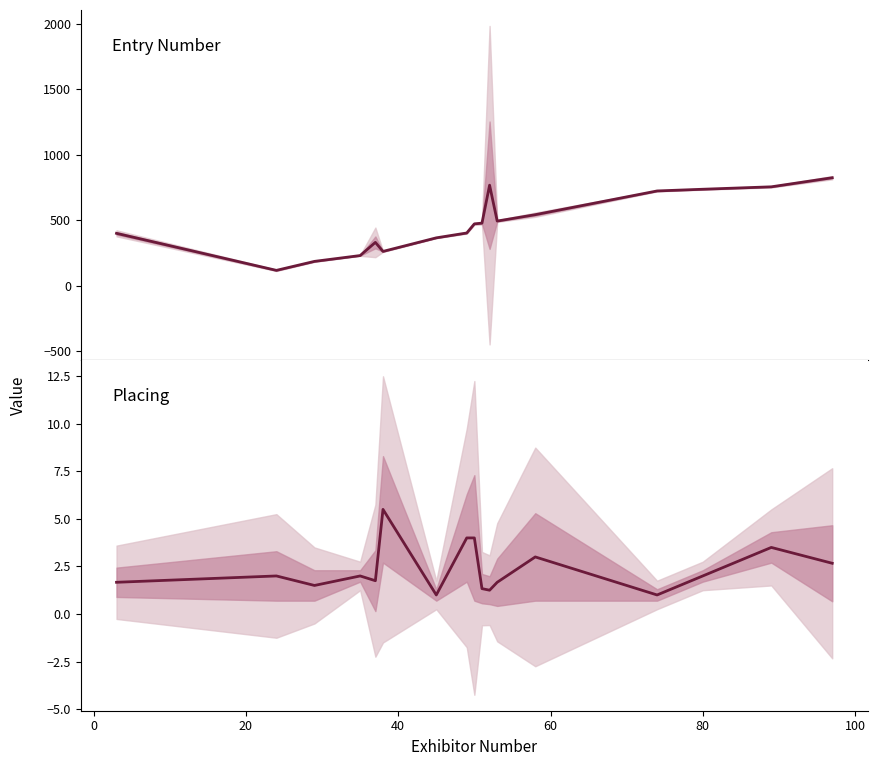

The value of Entry Number at 8 is 783.2. True or false?

False